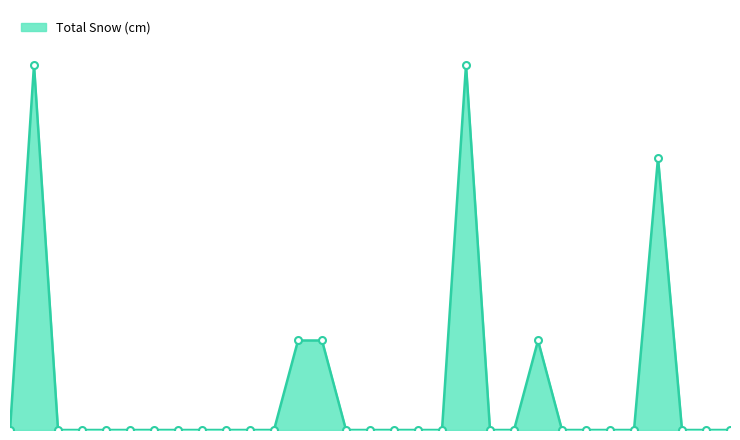

Reading left to right, what are all the values shown in this chart?

0.0	10.2	0.0	0.0	0.0	0.0	0.0	0.0	0.0	0.0	0.0	0.0	2.5	2.5	0.0	0.0	0.0	0.0	0.0	10.2	0.0	0.0	2.5	0.0	0.0	0.0	0.0	7.6	0.0	0.0	0.0